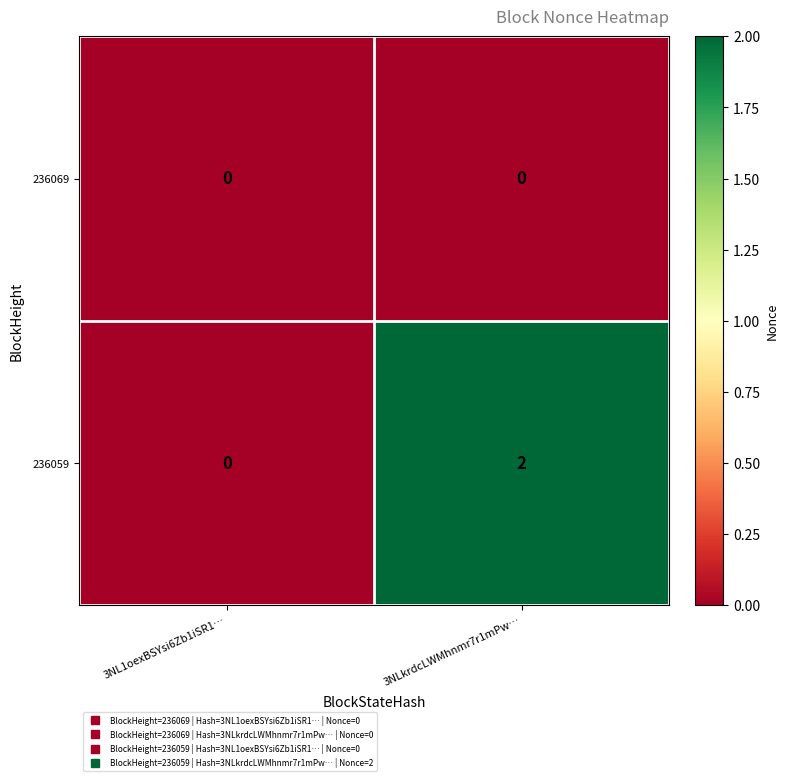

Which series has the widest spread of values?

236059